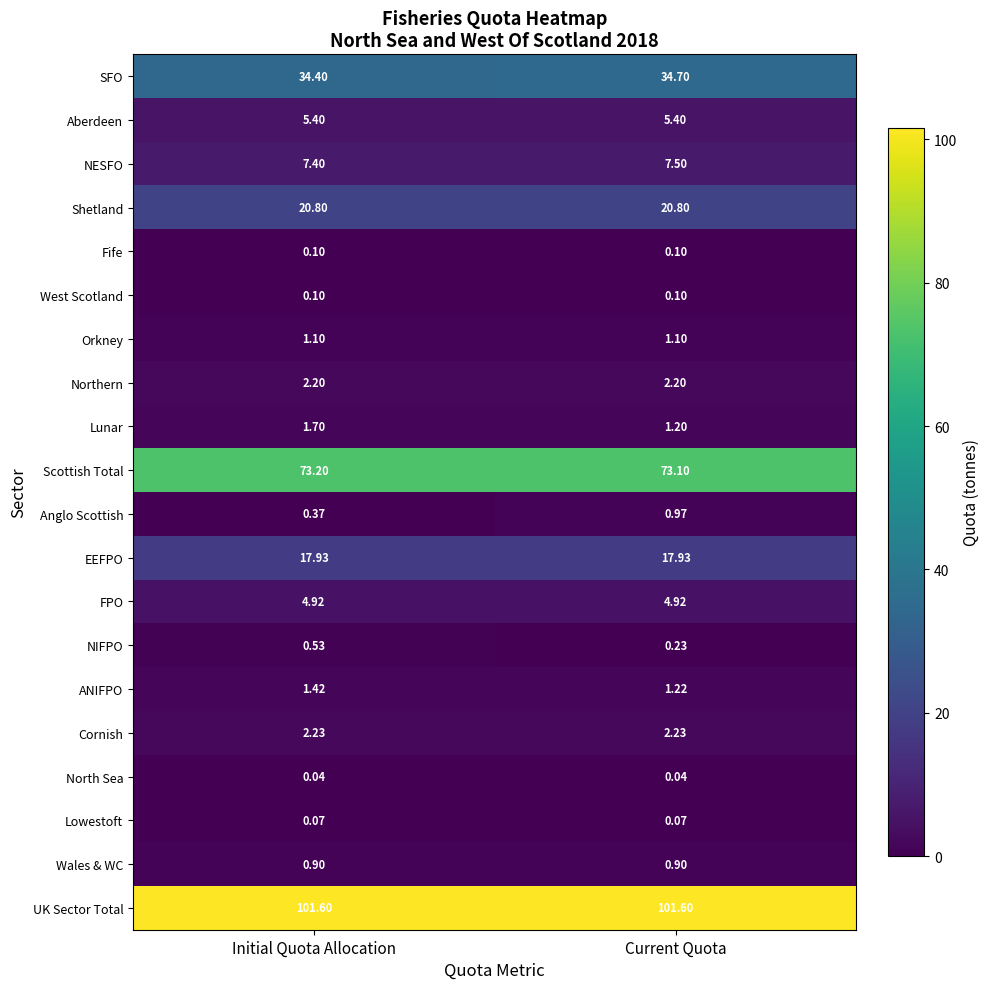

Which category has the highest value in the Lunar series?

Initial Quota Allocation